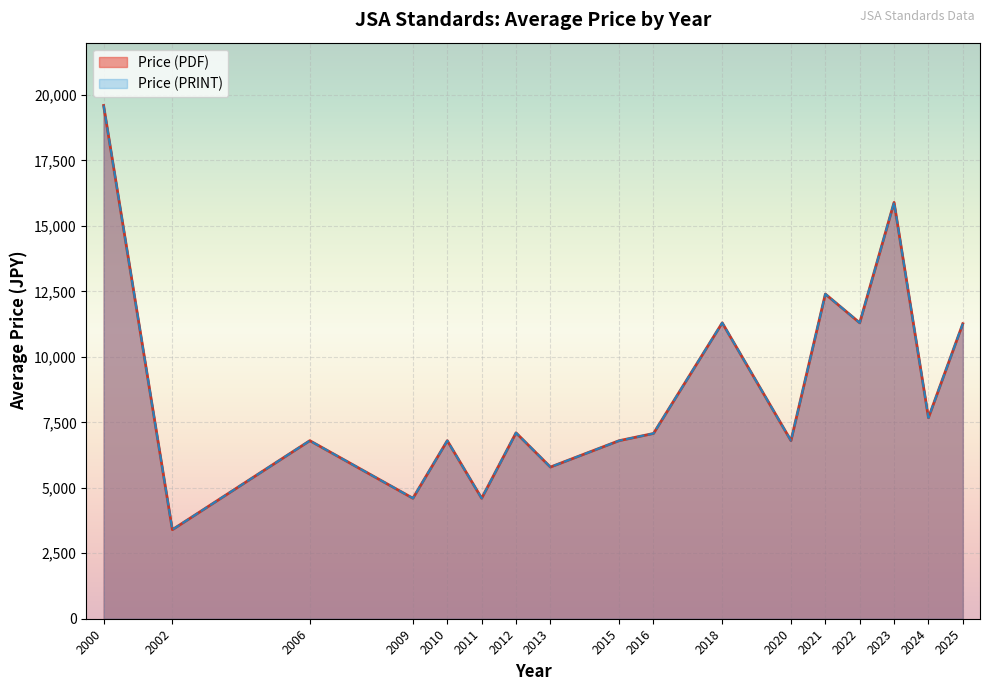

True or false: Price (PDF) has a value of 4600 at 2011.

True